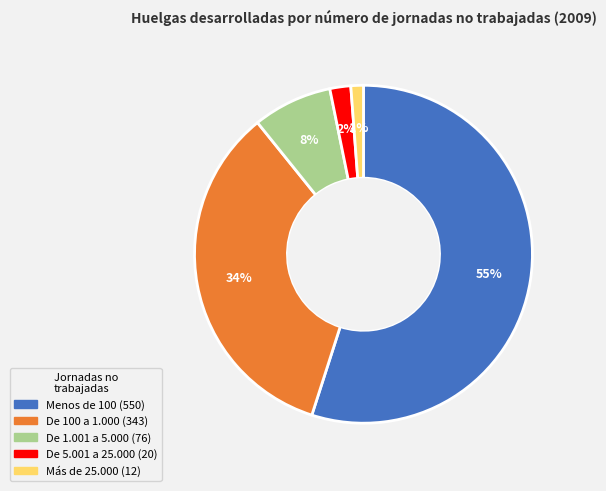

What is the largest slice in the pie chart?

Menos de 100